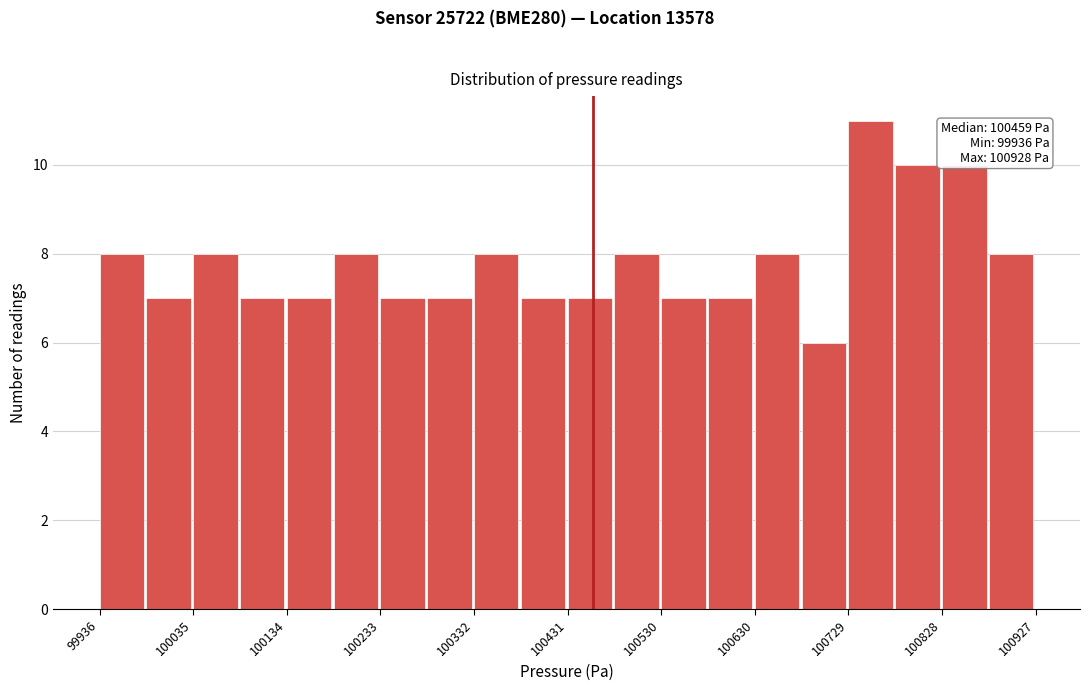

Over which range of the x-axis is the bar tallest?

100730 to 100780